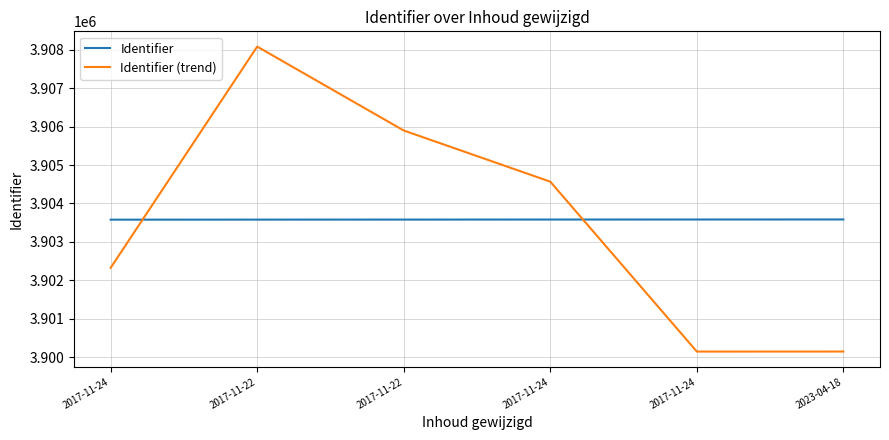

Does the chart have visible grid lines?

Yes